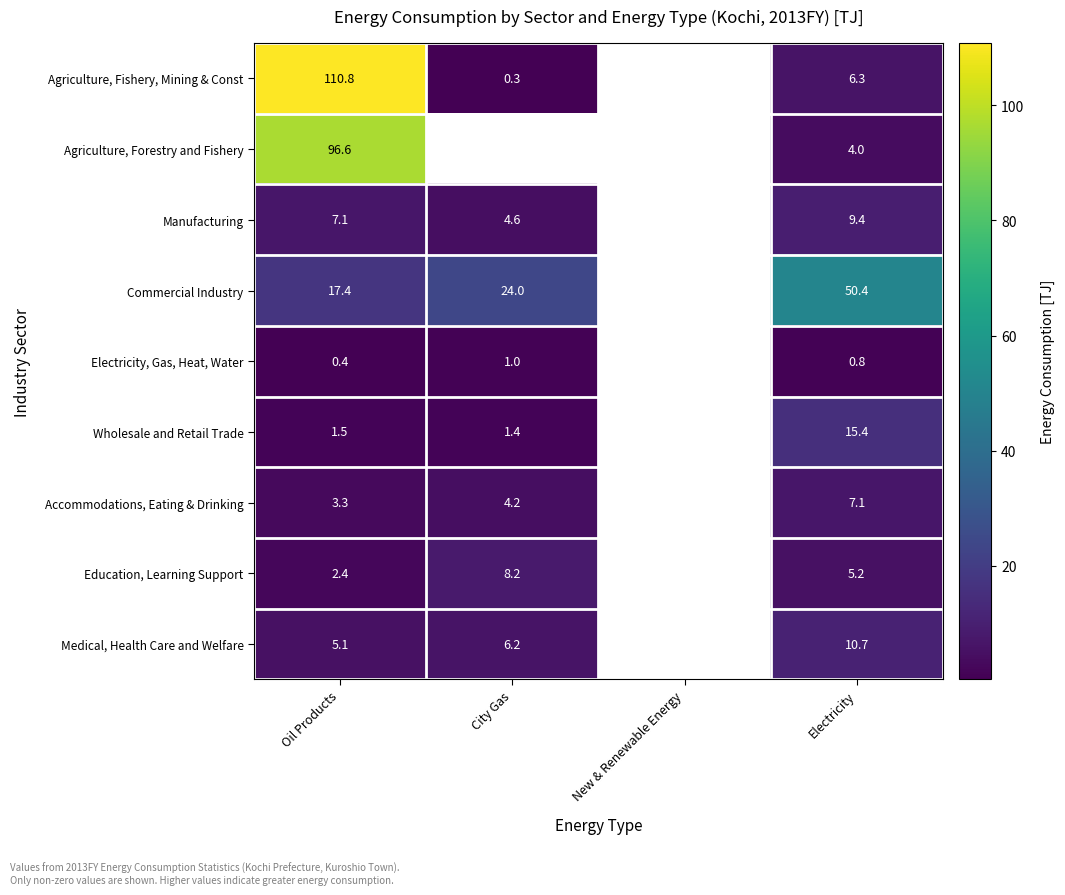

Rank the series at Electricity from highest to lowest value.

Commercial Industry, Wholesale and Retail Trade, Medical, Health Care and Welfare, Manufacturing, Accommodations, Eating & Drinking, Agriculture, Fishery, Mining & Const, Education, Learning Support, Agriculture, Forestry and Fishery, Electricity, Gas, Heat, Water